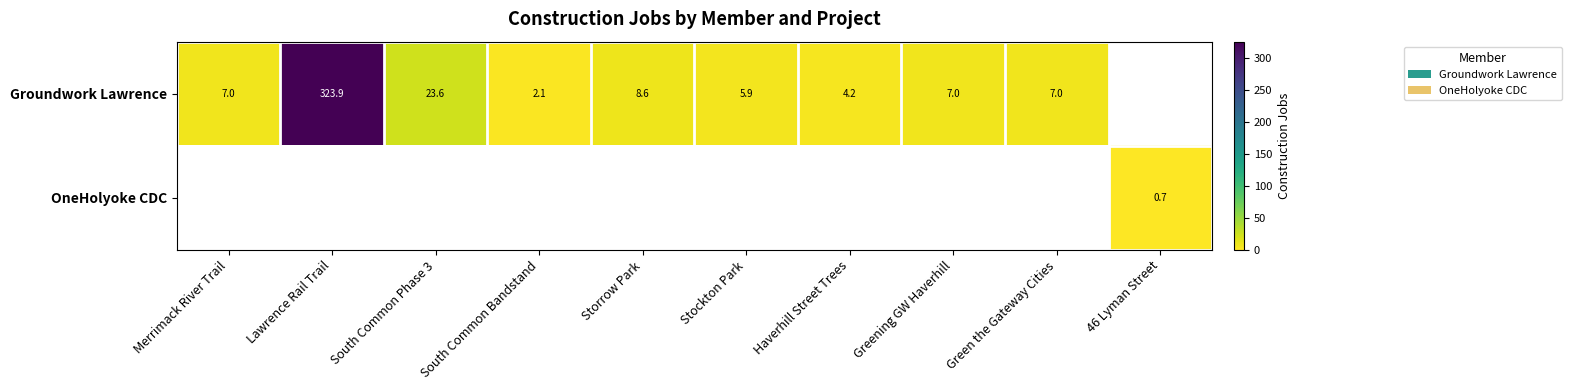

Rank the series by their average value, from highest to lowest.

Groundwork Lawrence, OneHolyoke CDC